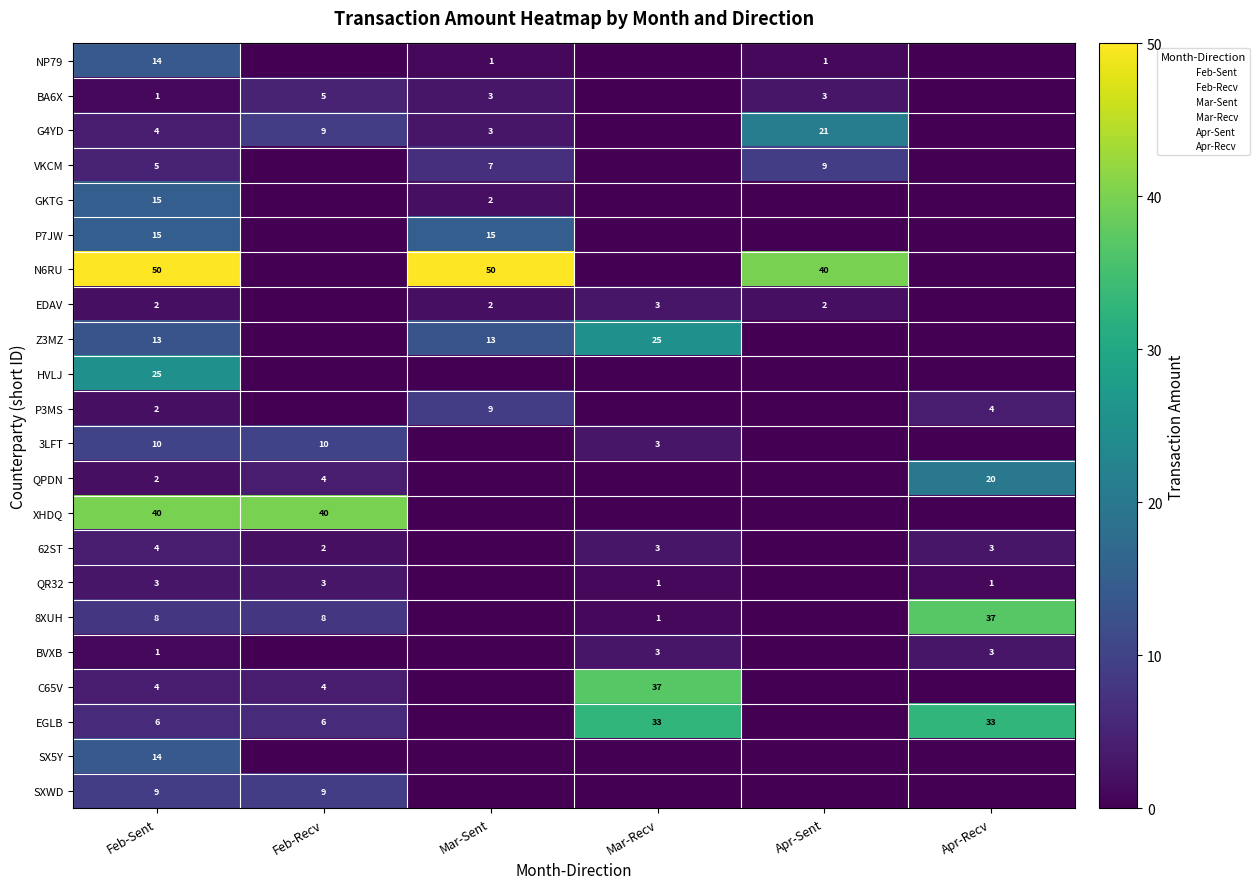

List the labels in order of EDAV value, largest first.

Mar-Recv, Feb-Sent, Mar-Sent, Apr-Sent, Feb-Recv, Apr-Recv